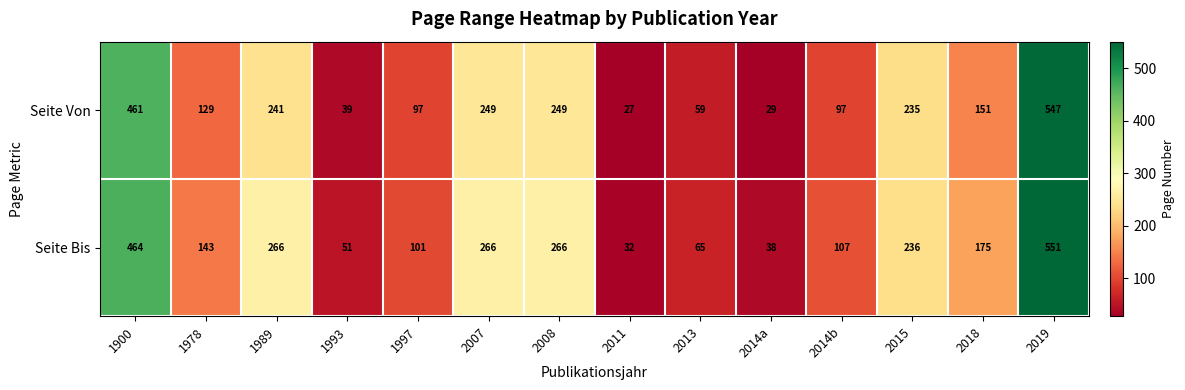

Is it true that Seite Von equals 151 at 2018?

True